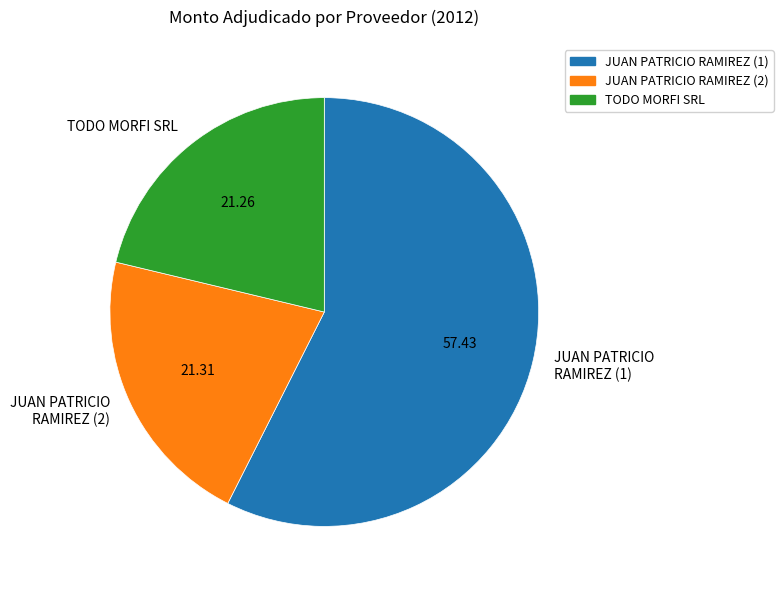

Is JUAN PATRICIO RAMIREZ (1) the majority of the pie?

Yes